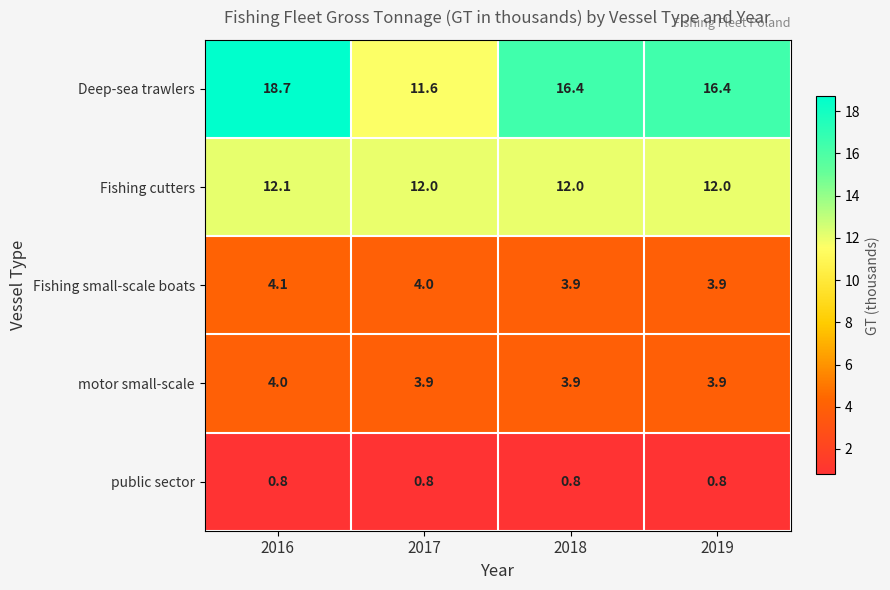

What is the sum of the public sector values at 2018 and 2017?

1.6